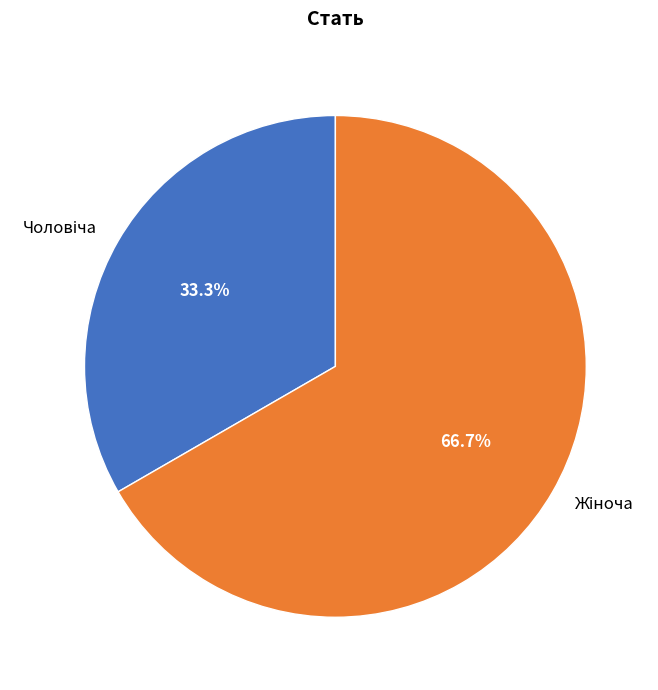

Is there any slice that represents more than half of the pie?

Yes